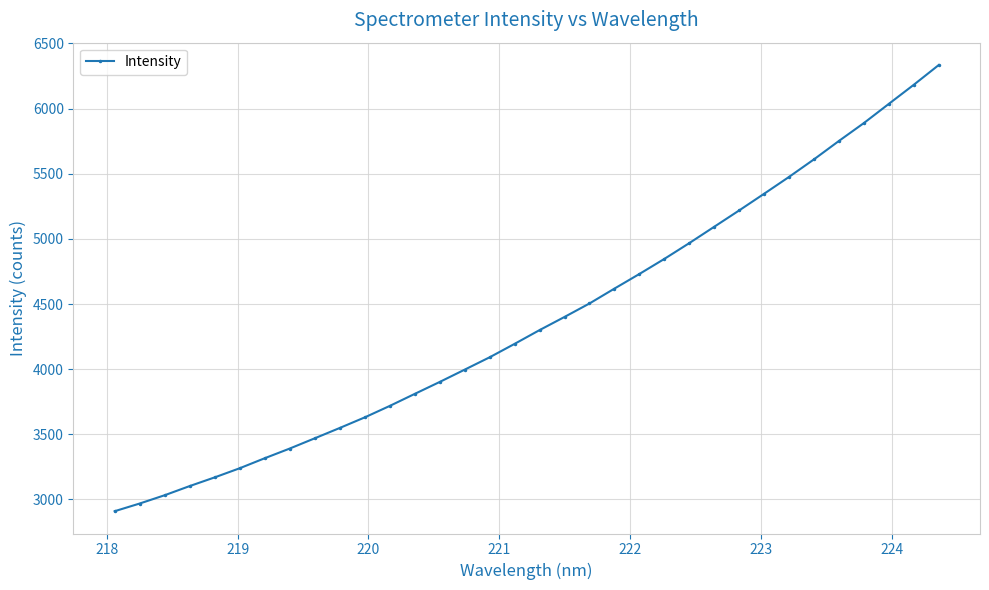

What is the value of the 17th point from the left?

4194.2